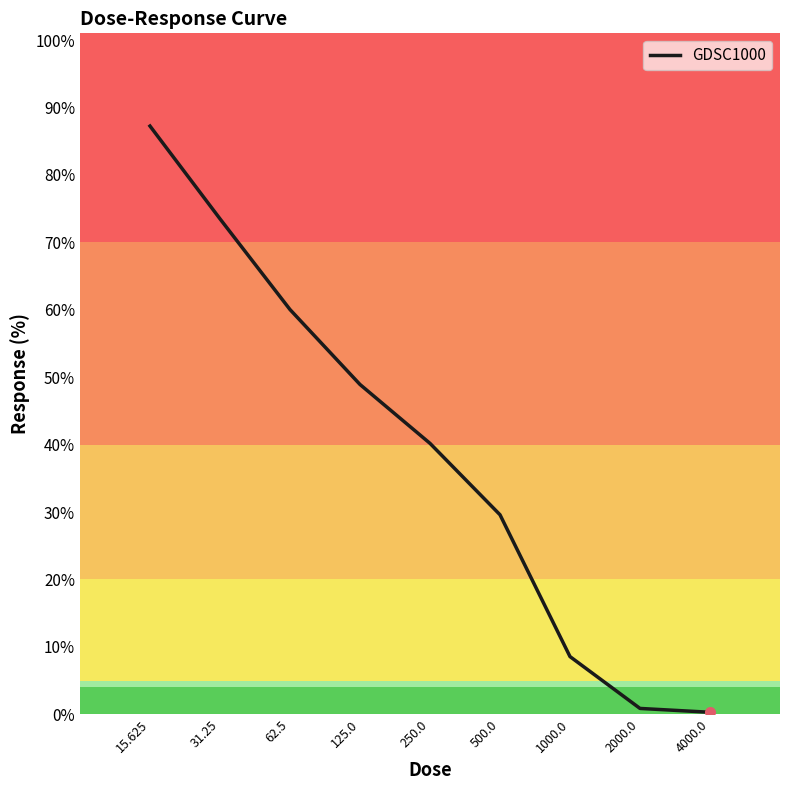

What is the maximum value shown in the chart?

87.2